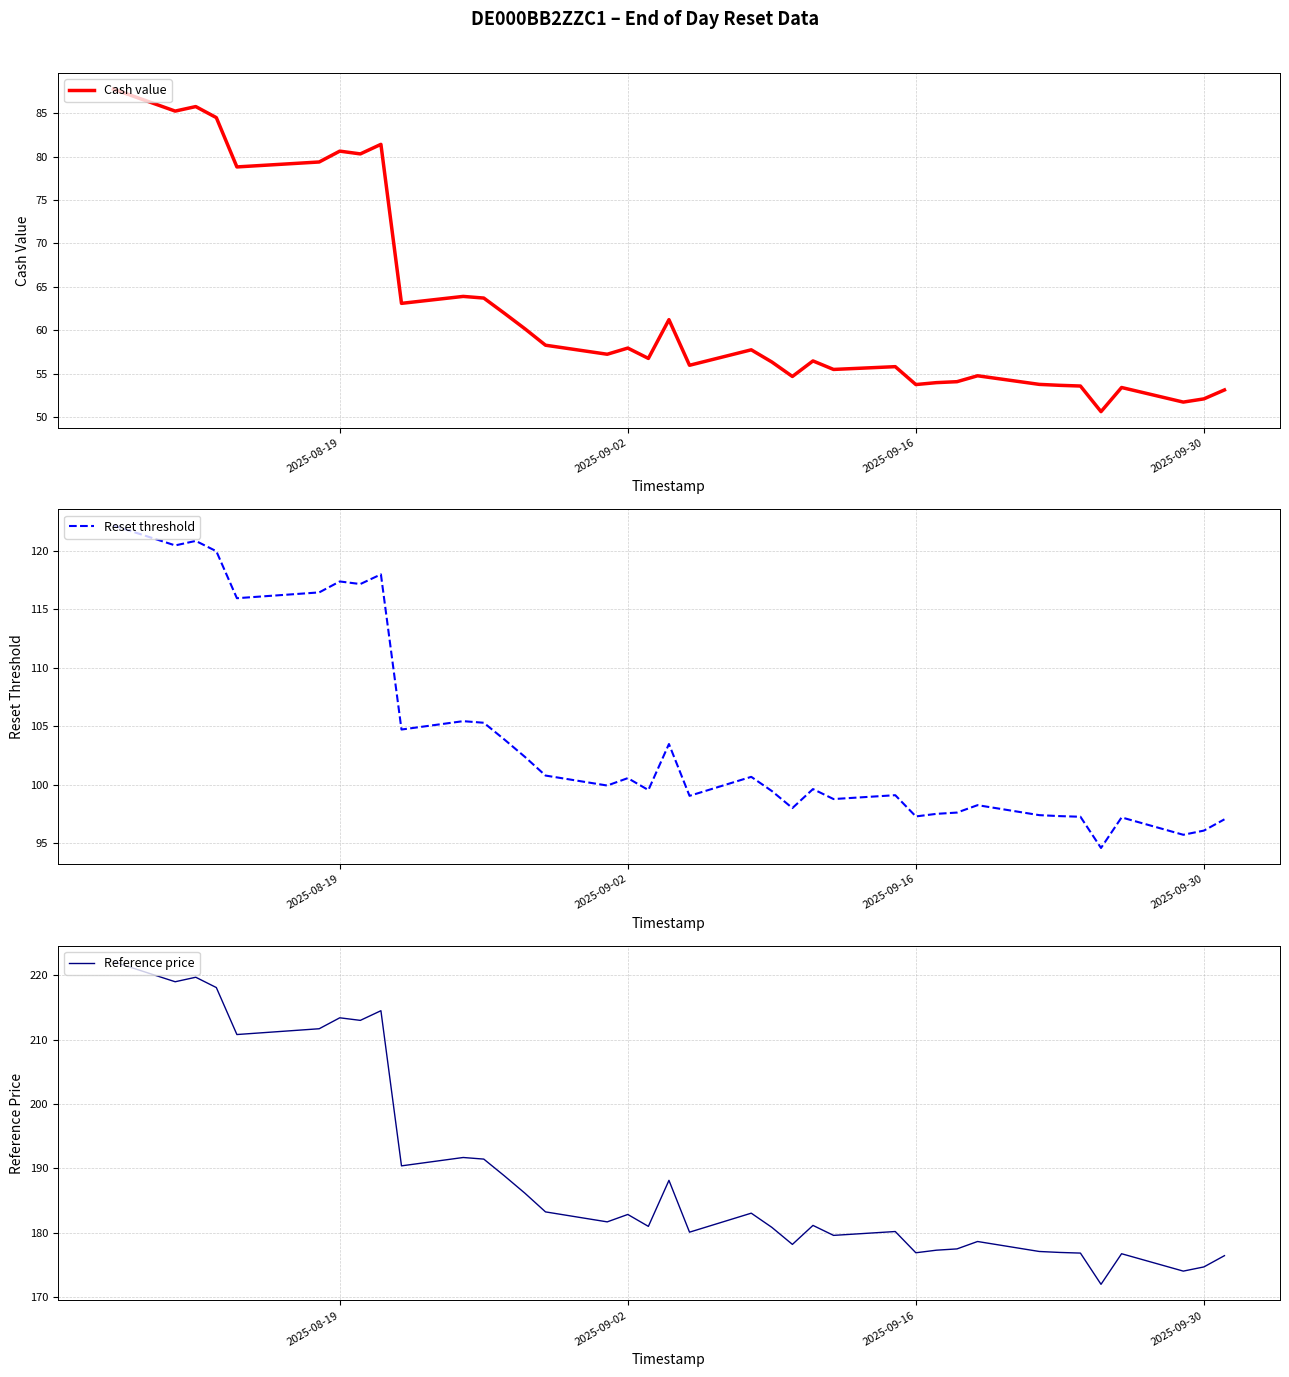

How many data points in Reference price are less than 181?

17